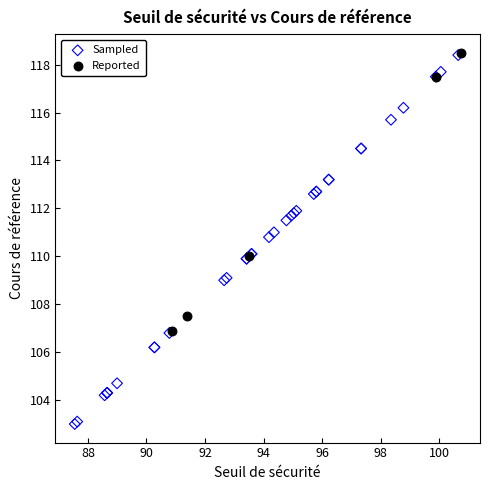

What are all the series names shown in the legend?

Sampled, Reported